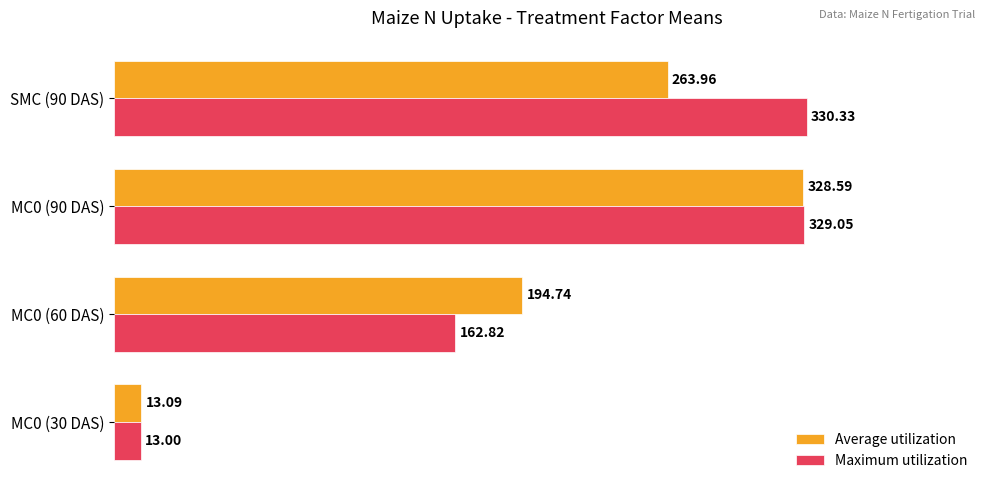

What is the difference between the highest and lowest values at MC0 (90 DAS)?

0.5